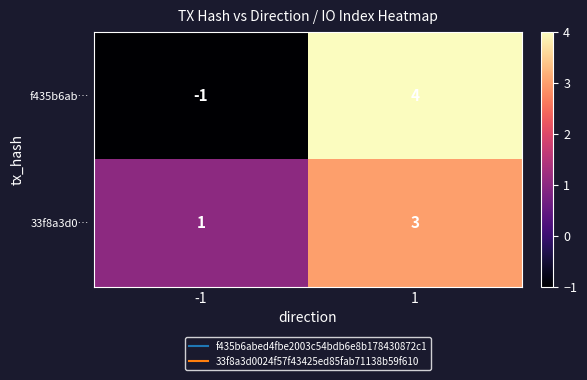

What is the maximum value shown in the chart?

4